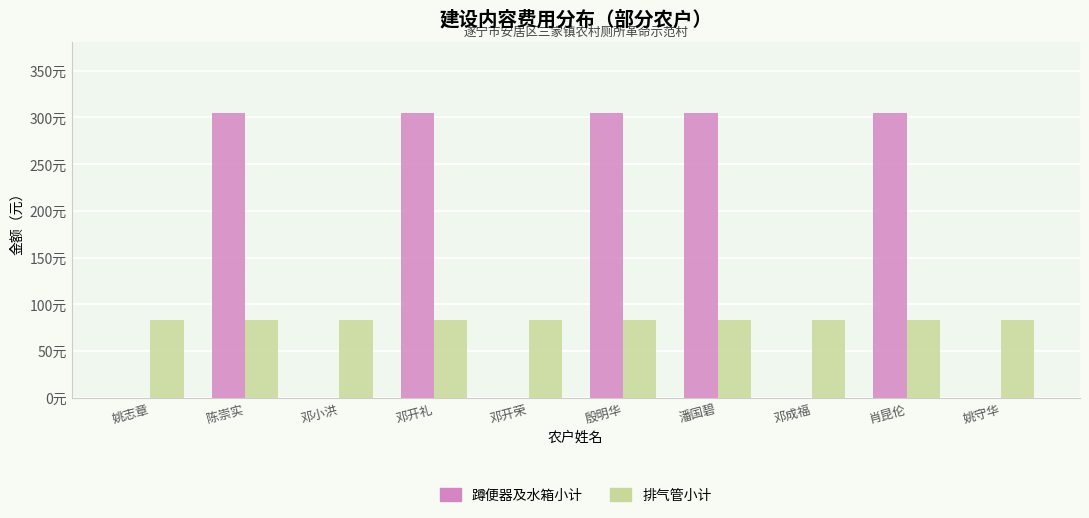

What are all the series names shown in the legend?

蹲便器及水箱小计, 排气管小计